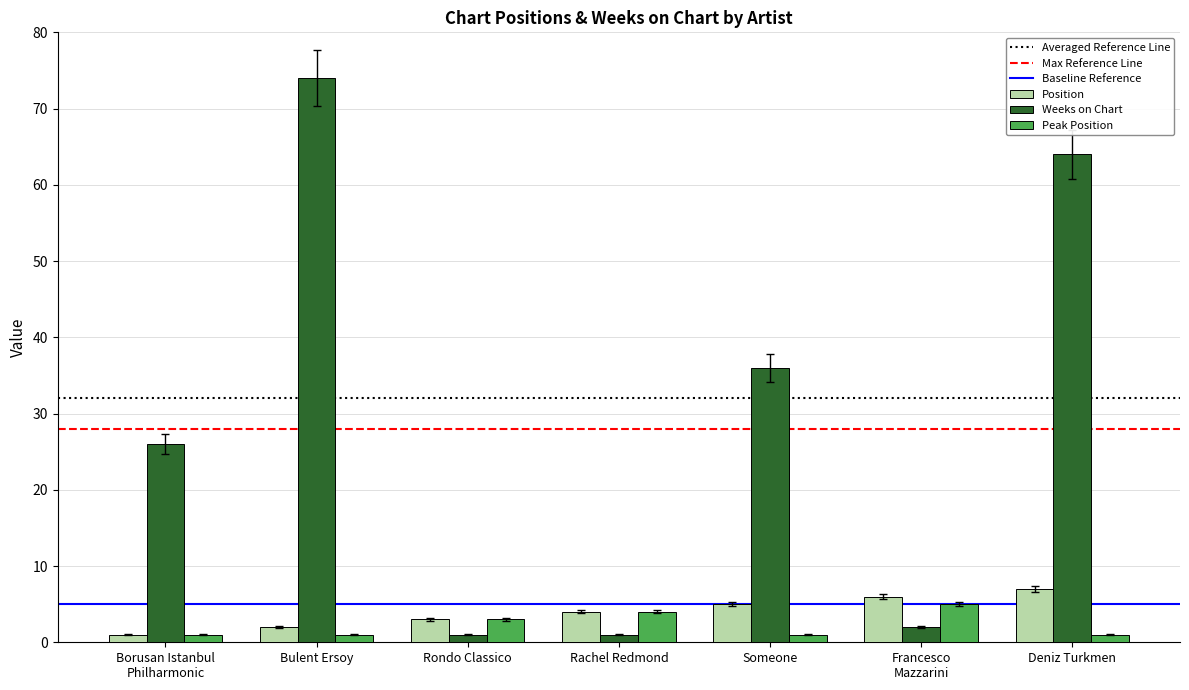

What is the average value of the Peak Position series?

2